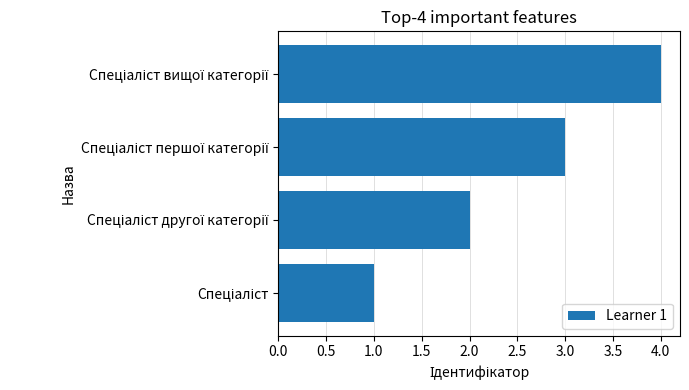

How many bars are there in total?

4